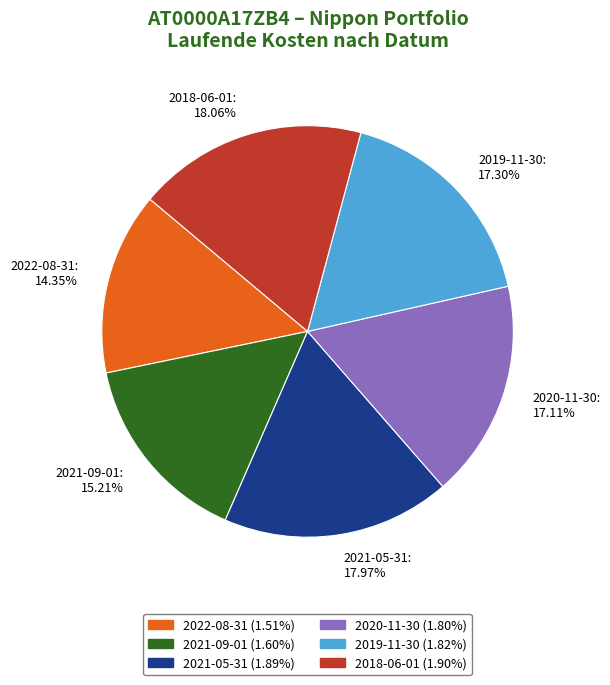

Is there any slice that represents more than half of the pie?

No